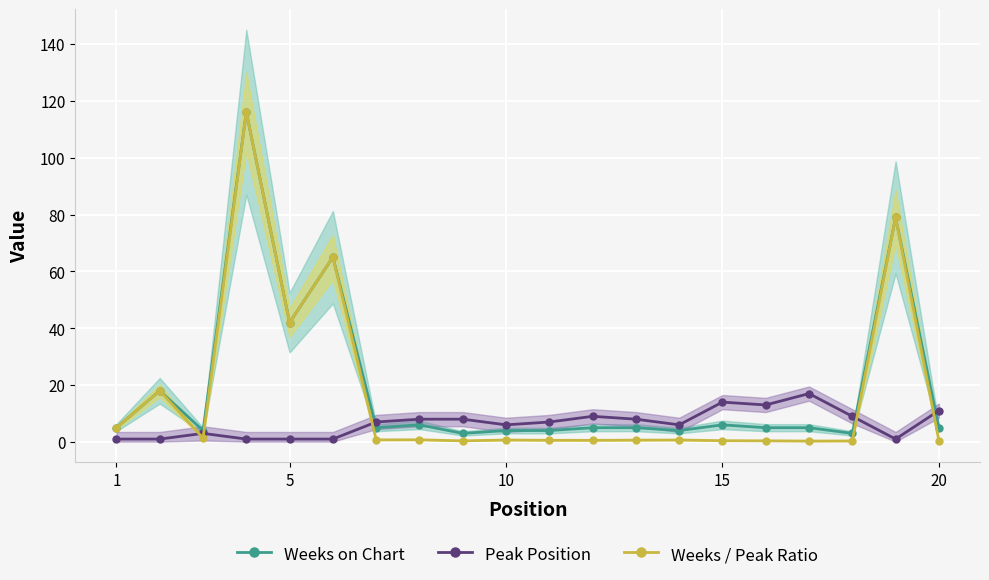

What are all the series names shown in the legend?

Weeks on Chart, Peak Position, Weeks / Peak Ratio